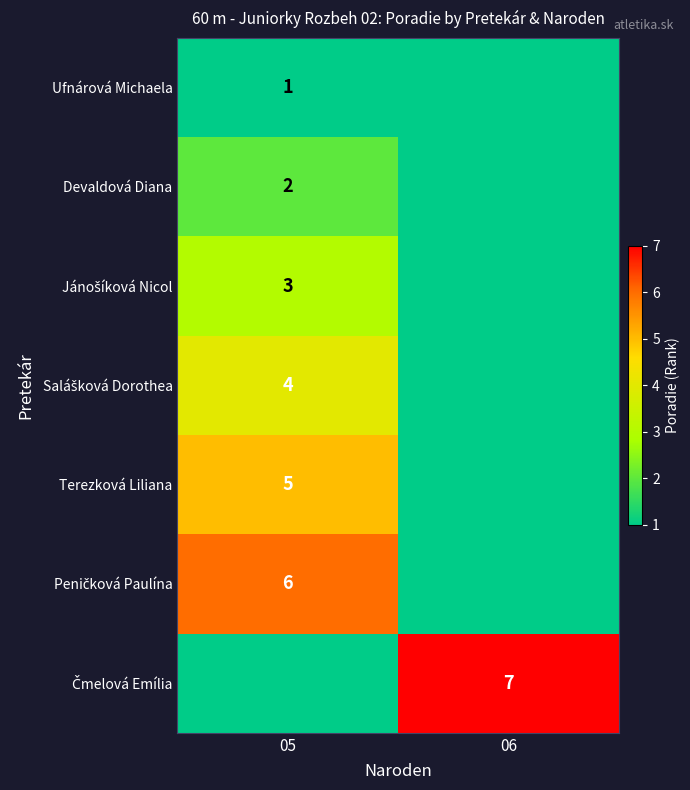

Is it true that Terezková Liliana equals 5 at 05?

True